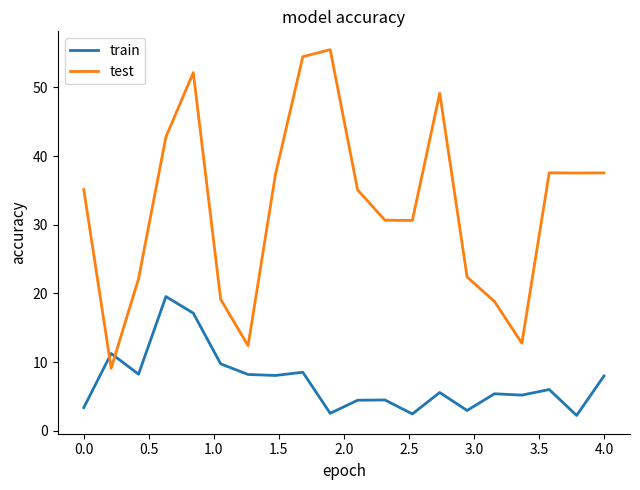

What is the lowest value of the test series?

9.1